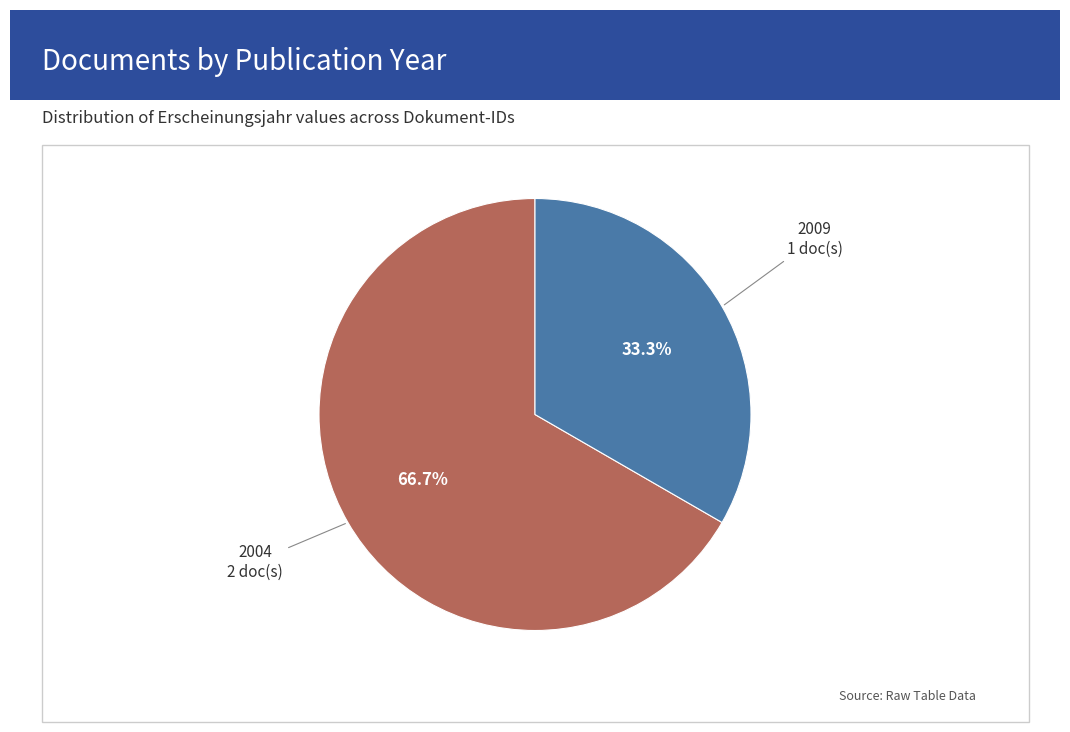

Is there any slice that represents more than half of the pie?

Yes